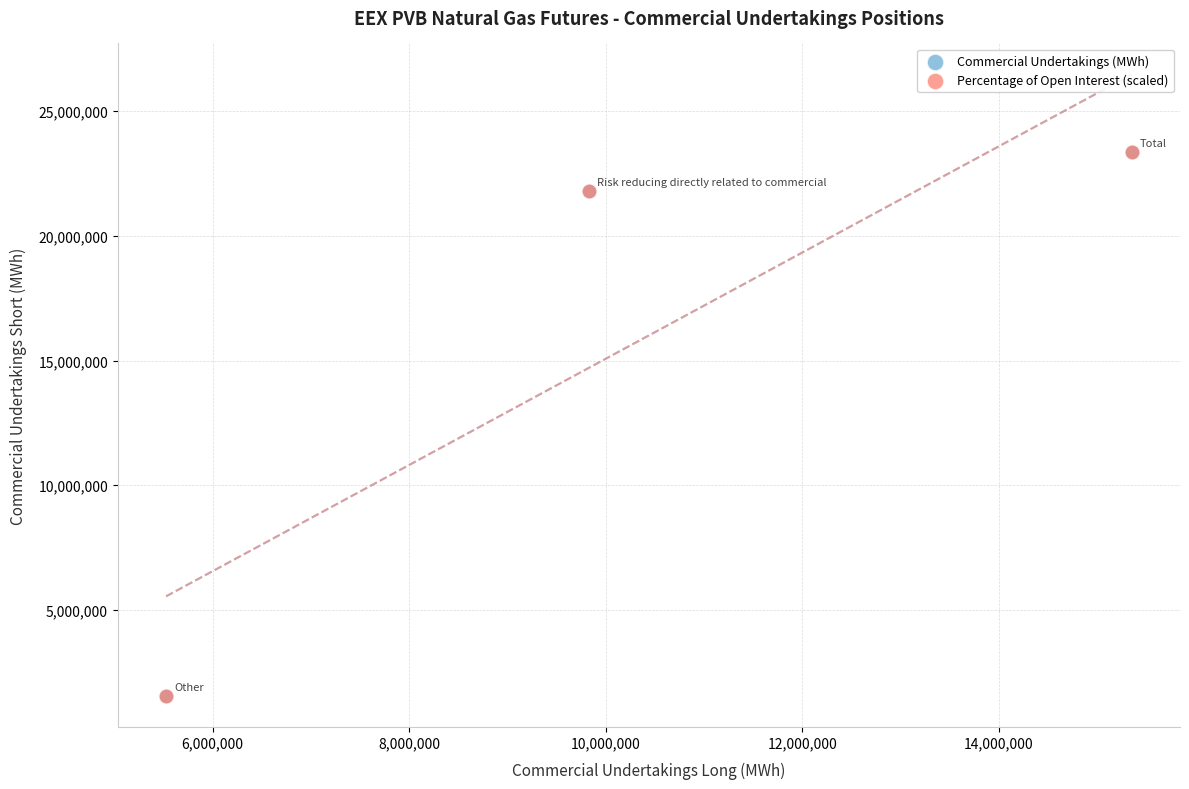

Which series has the widest spread of Y values?

Percentage of Open Interest (scaled)